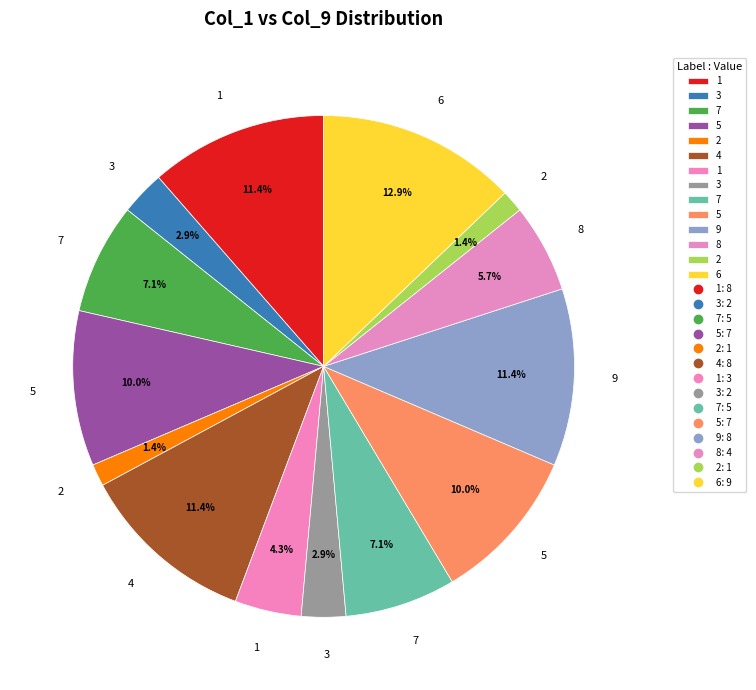

How many slices are in this pie chart?

14